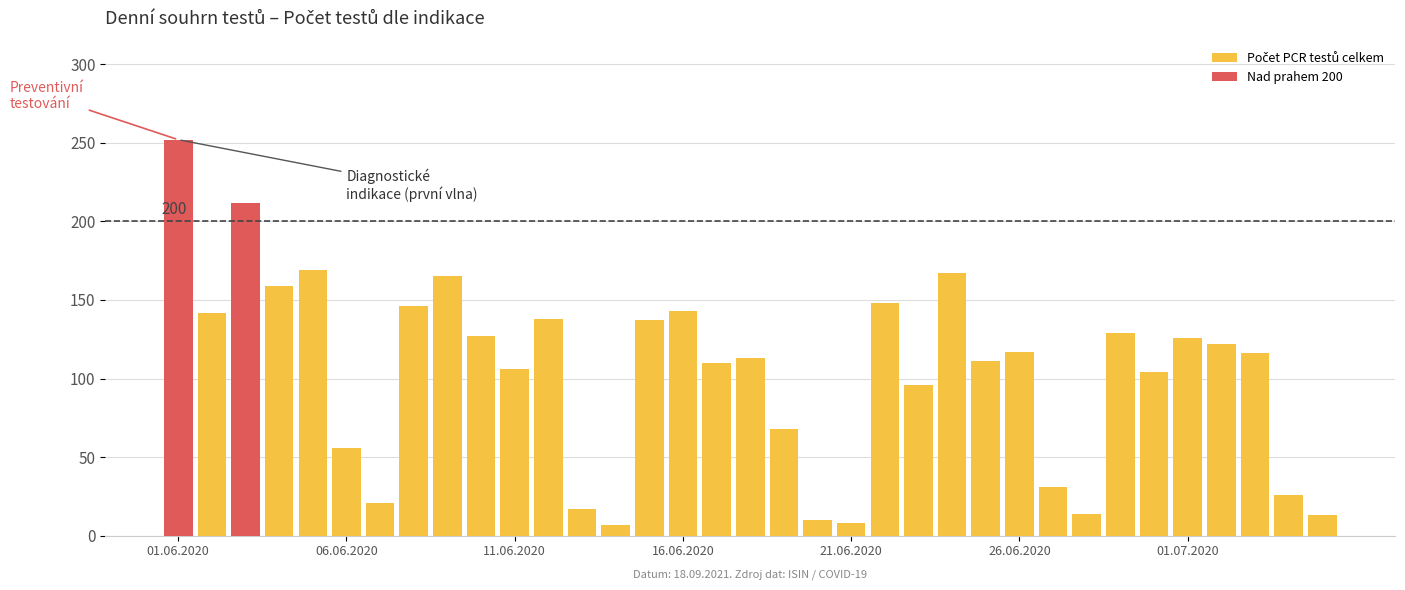

What is the value of the 1st bar from the left?

252